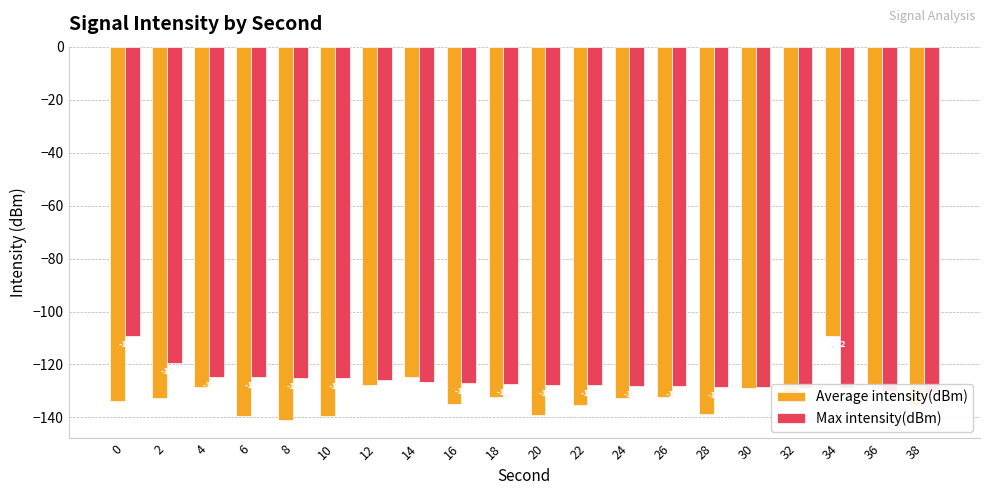

Between 8 and 24, which series saw the biggest shift?

Average intensity(dBm)